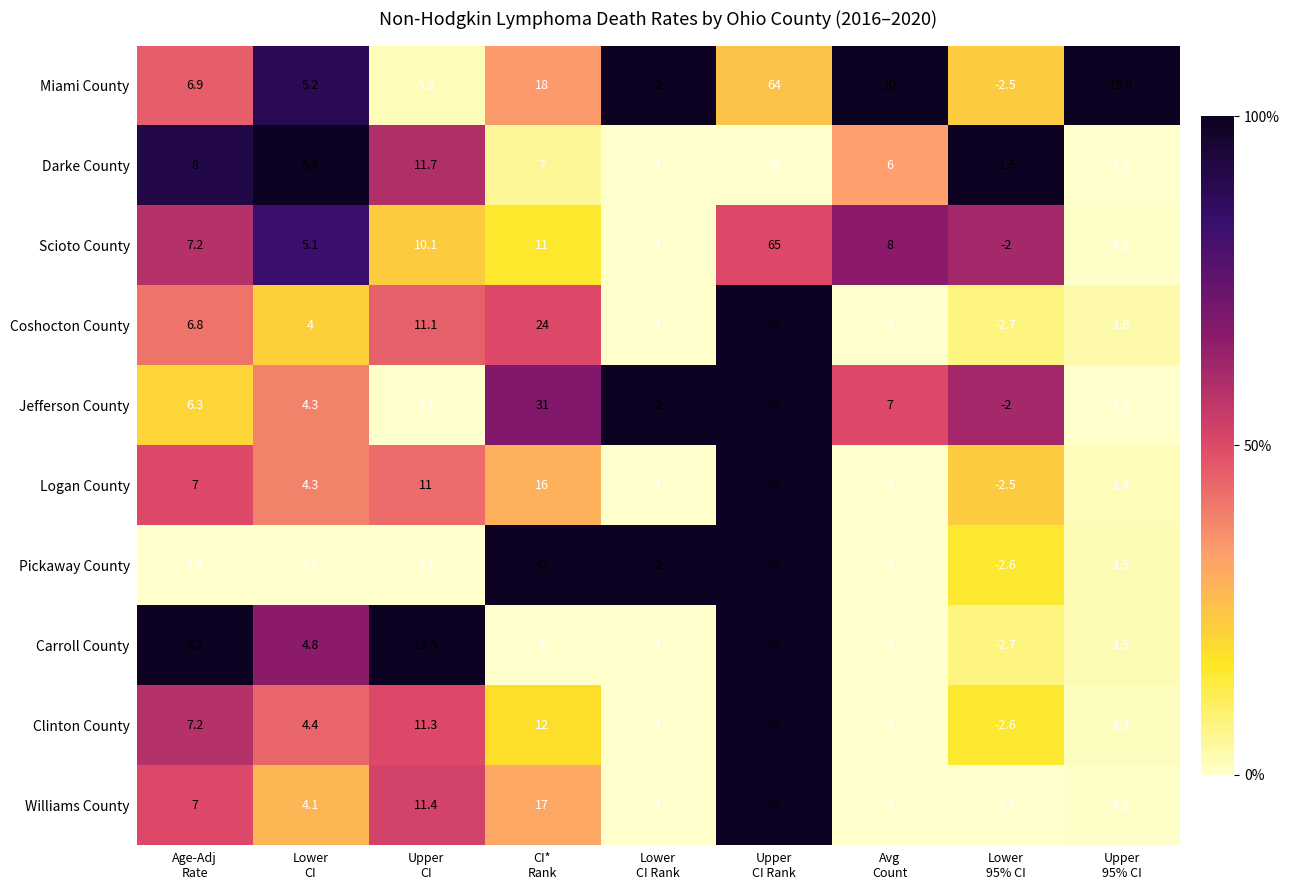

At how many categories does at least one series exceed 0?

8